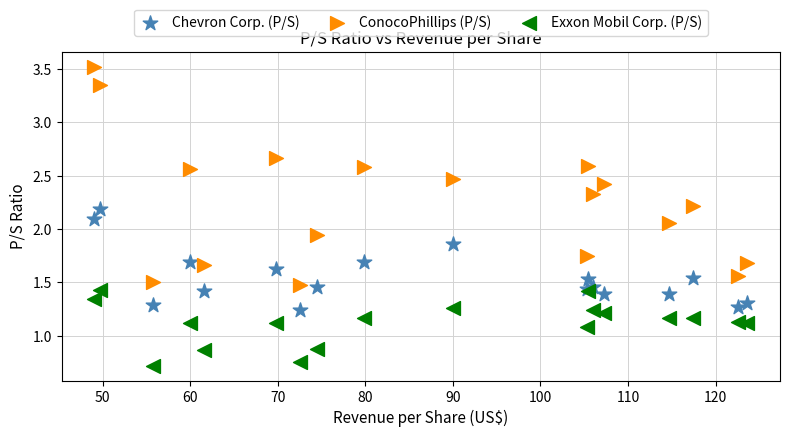

Which series has the widest spread of Y values?

ConocoPhillips (P/S)